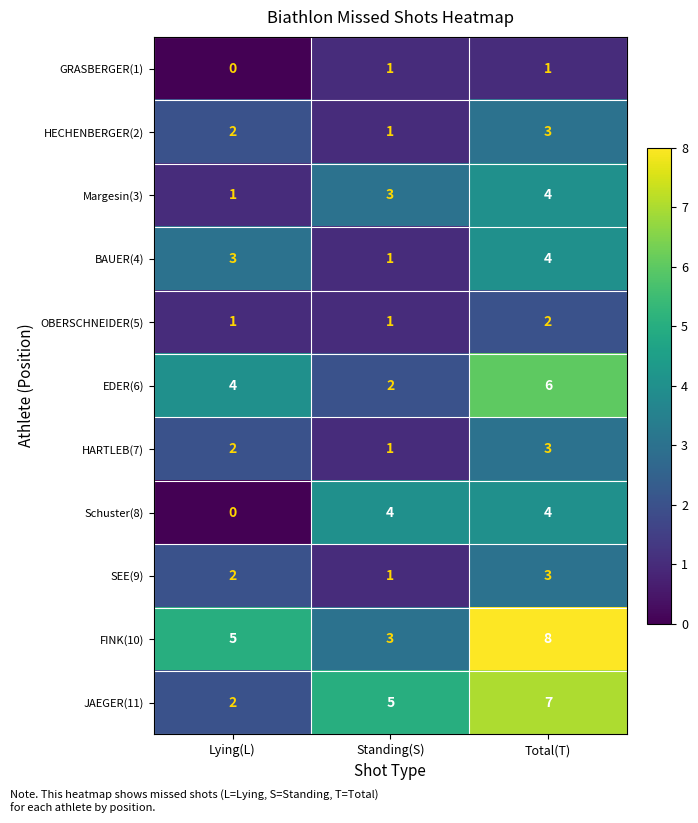

At which category is the sum across all series the highest?

Total(T)